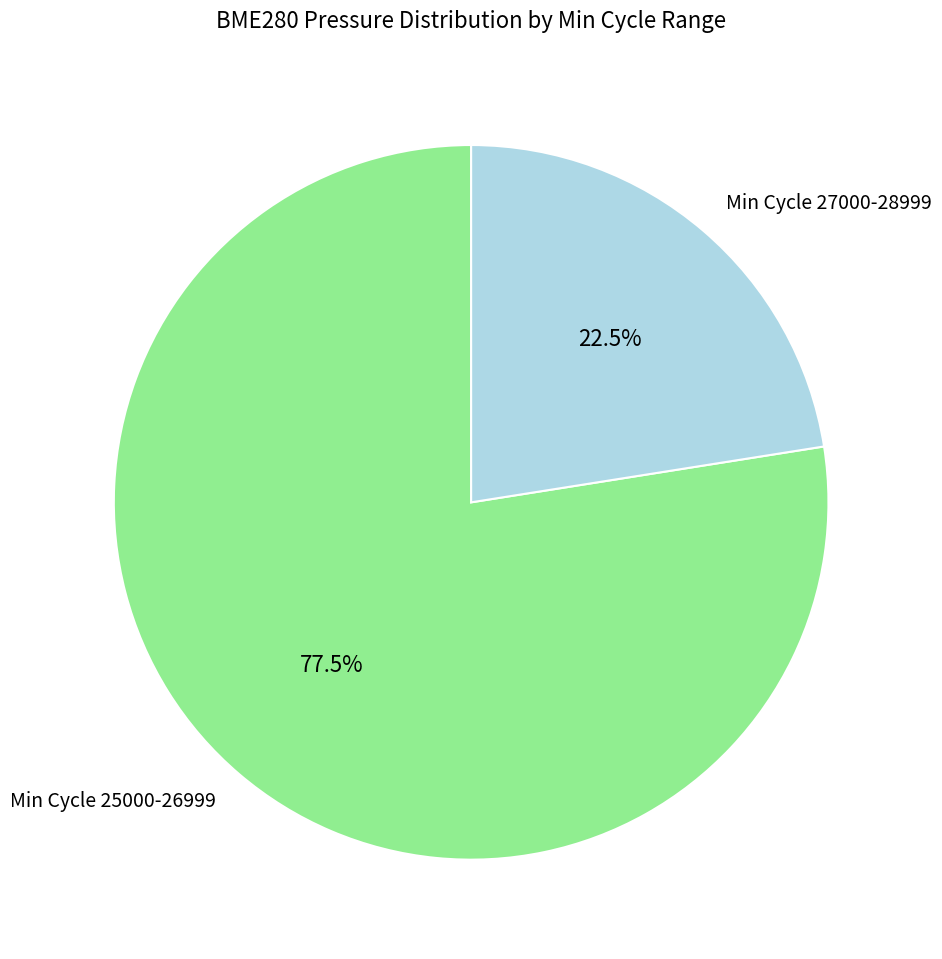

Which slice represents more than half of the pie?

Min Cycle 25000-26999